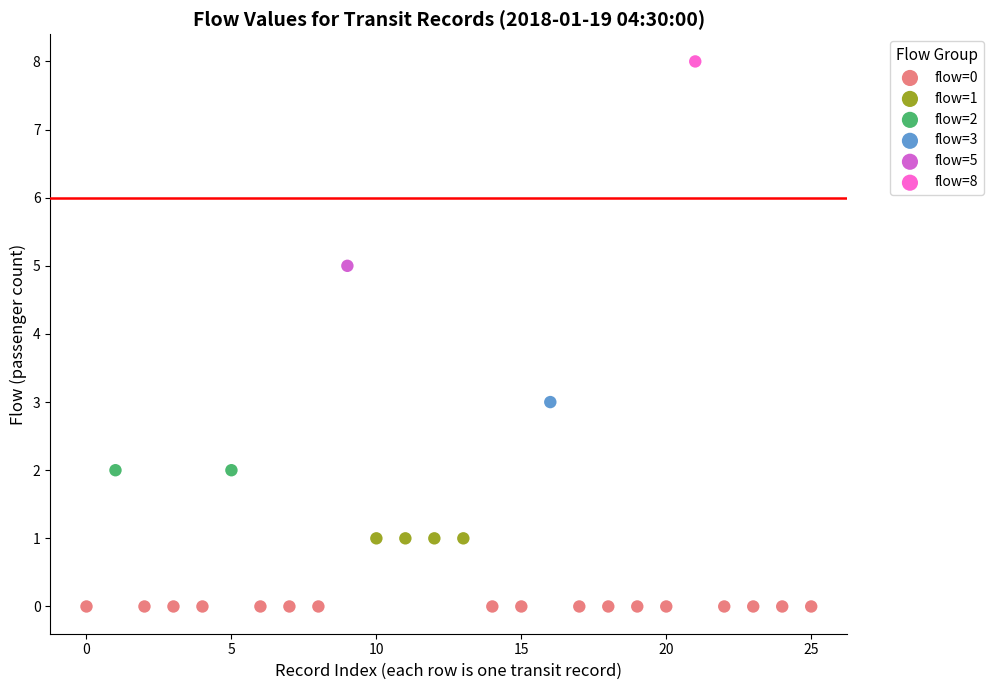

Which series reaches the maximum Y coordinate?

flow=8